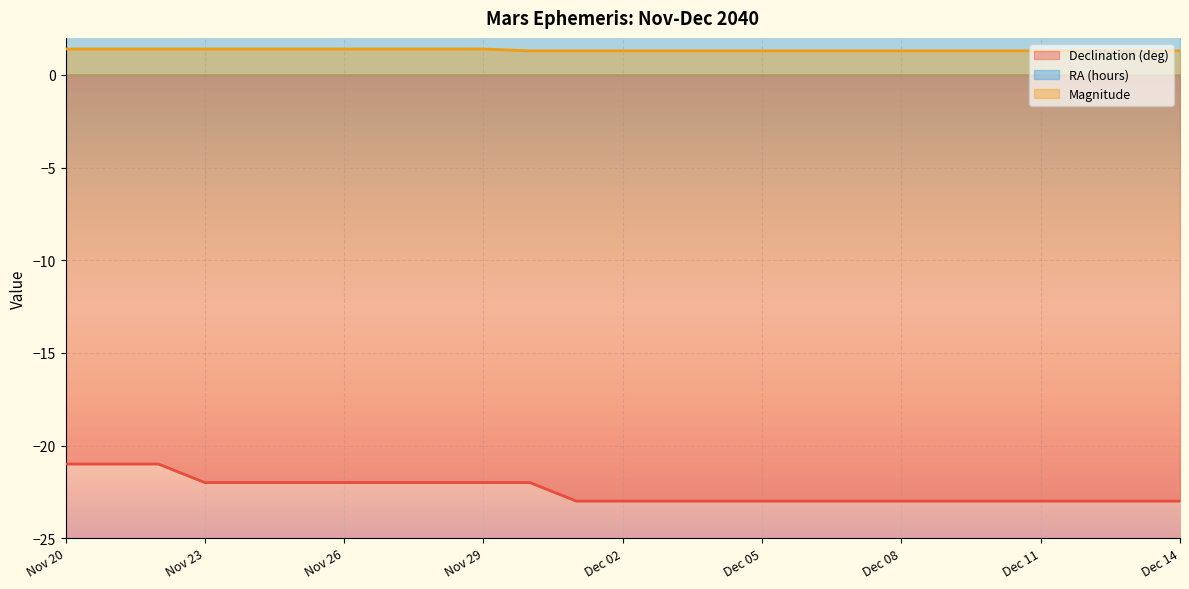

Rank the series by their maximum value, from highest to lowest.

RA (hours), Magnitude, Declination (deg)